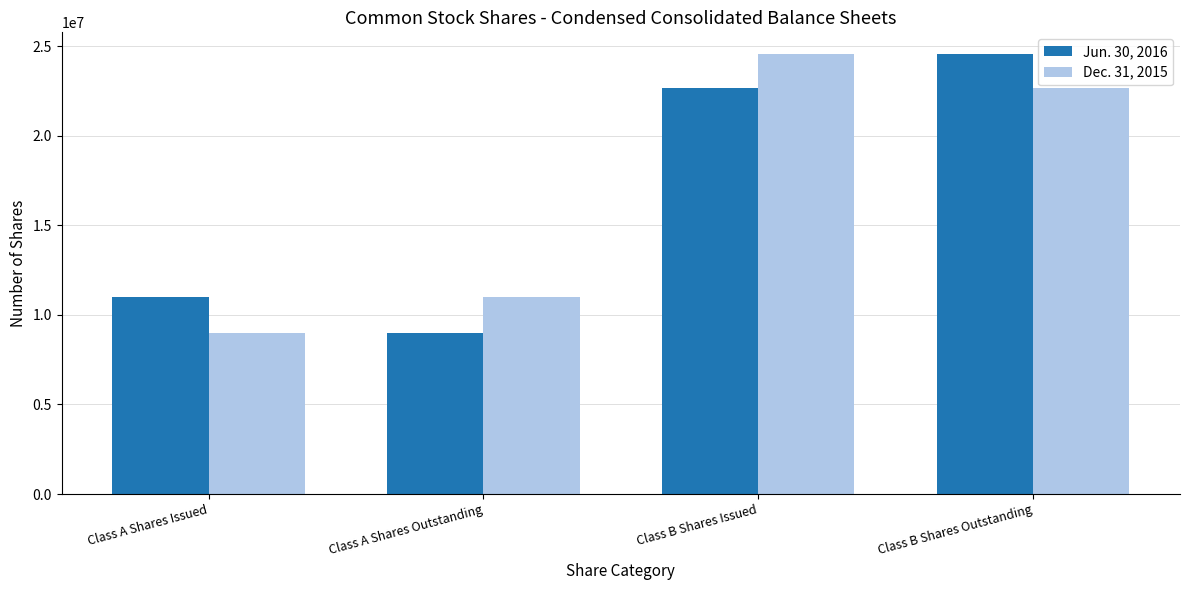

Reading left to right, extract all data points from this chart.

Jun. 30, 2016: 11018000	9005000	22665000	24541000
Dec. 31, 2015: 9005000	11018000	24541000	22665000